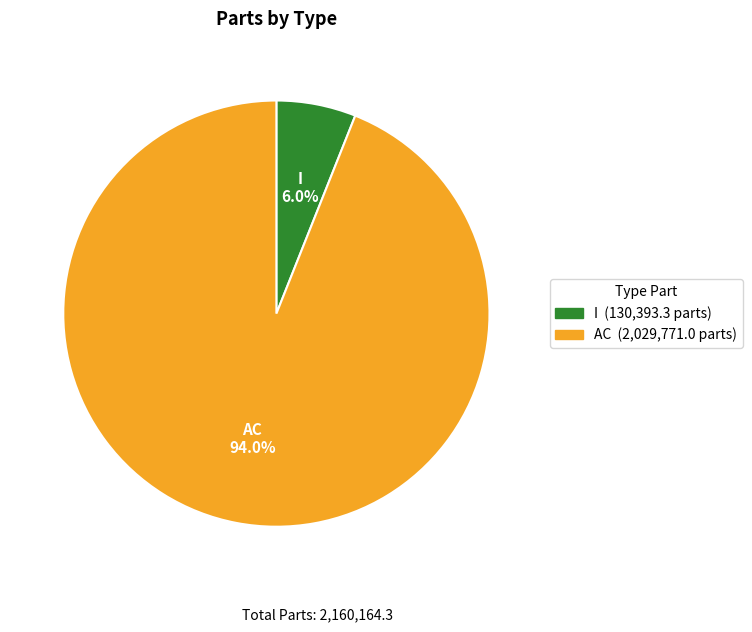

To the nearest percent, what is the difference between the largest and smallest slice percentages?

88%